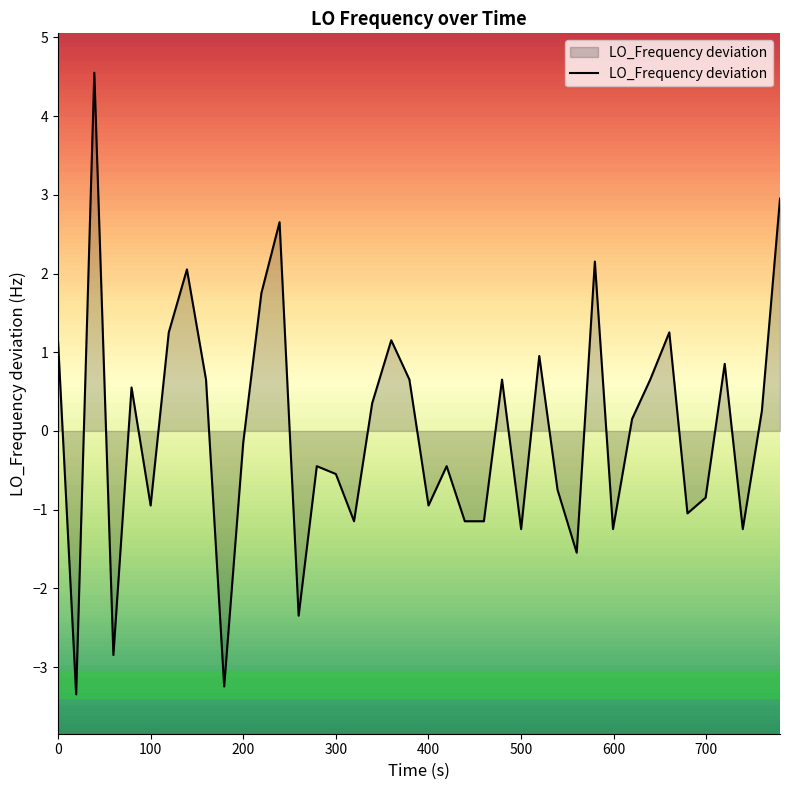

What is the smallest value displayed?

-3.3